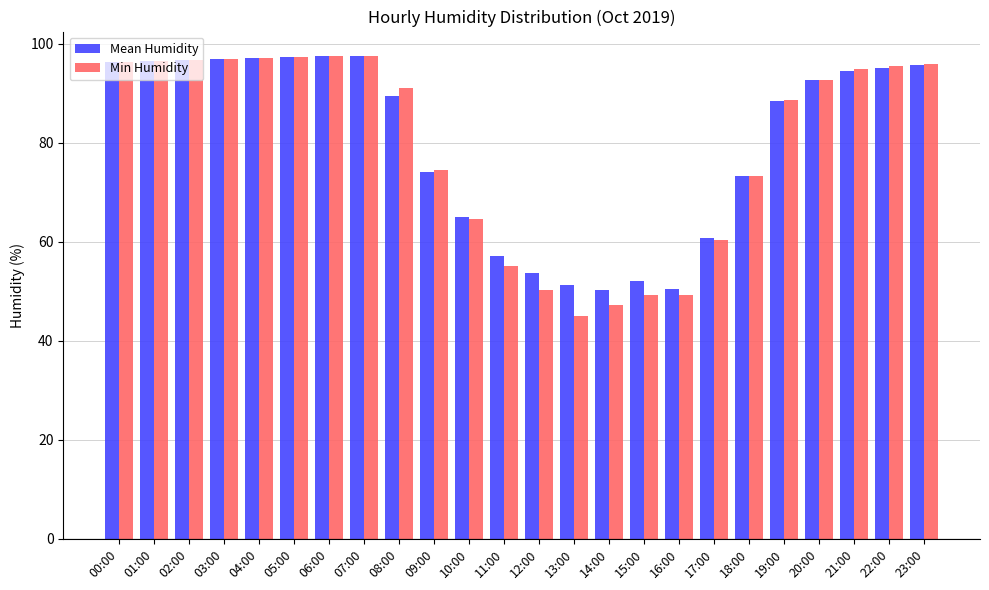

Between 02:00 and 09:00, which series saw the biggest shift?

Mean Humidity